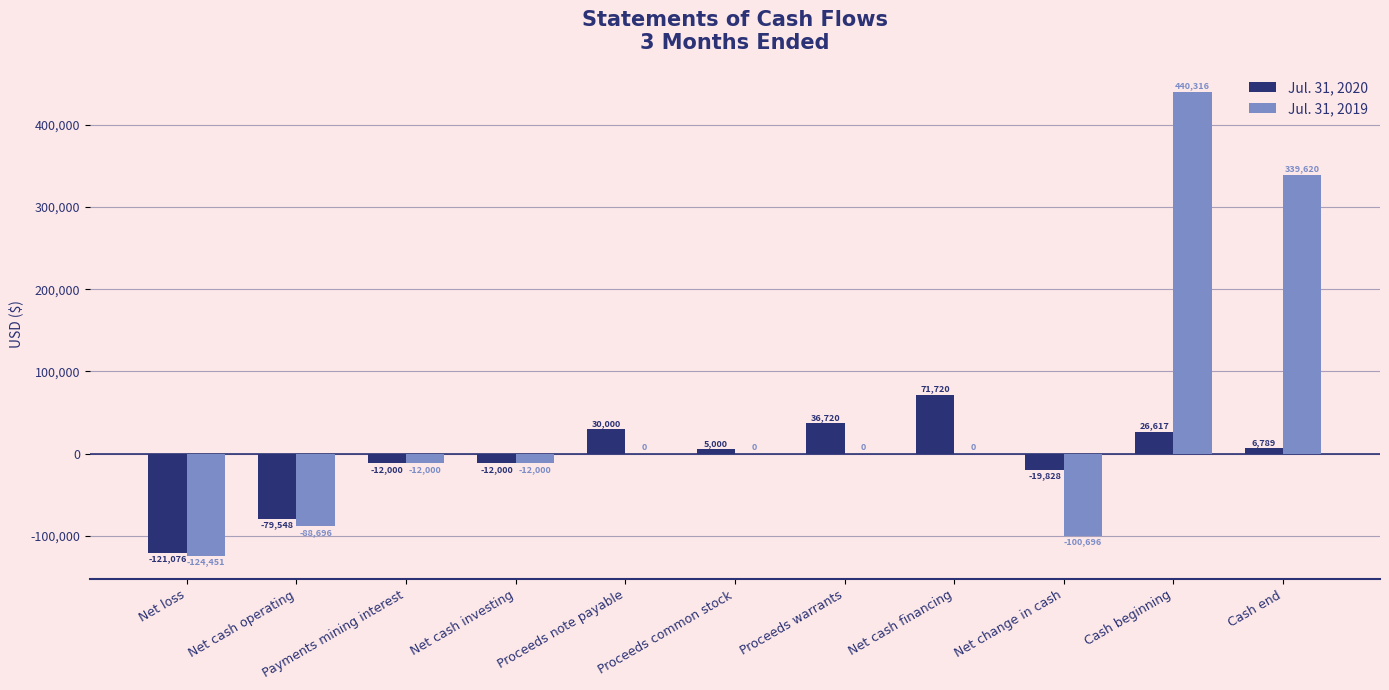

True or false: Jul. 31, 2020 has a value of 30000 at Proceeds note payable.

True